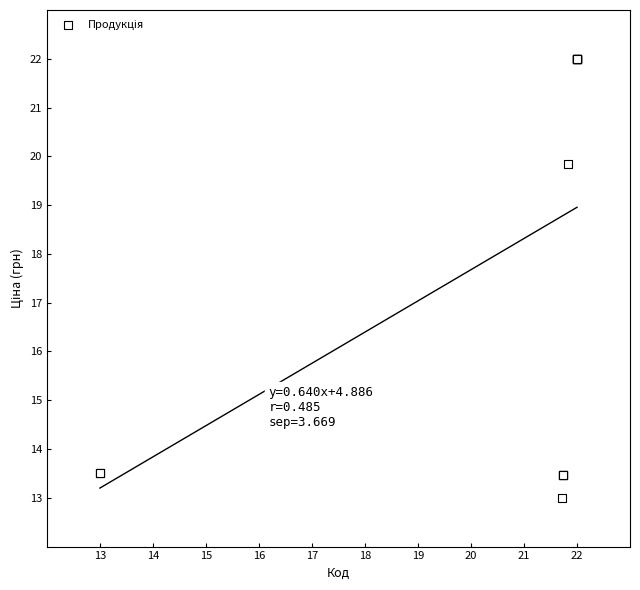

What Y value in the scatter plot is closest to 17?

19.8